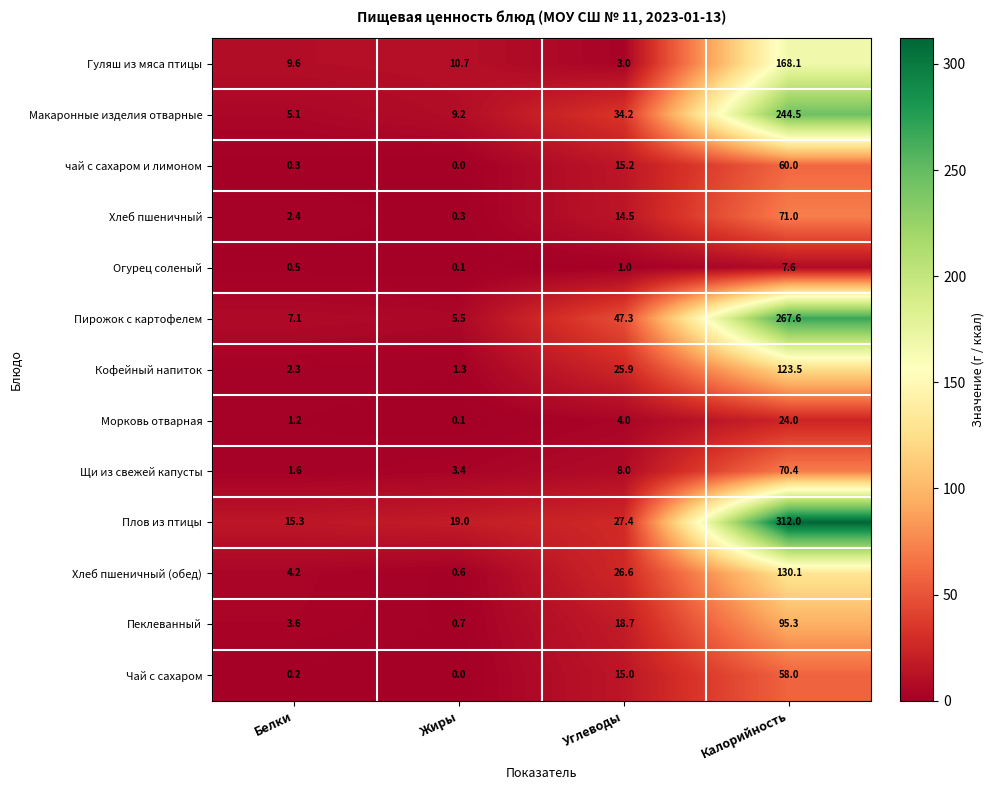

What is the spread (max minus min) of values at Углеводы?

46.3